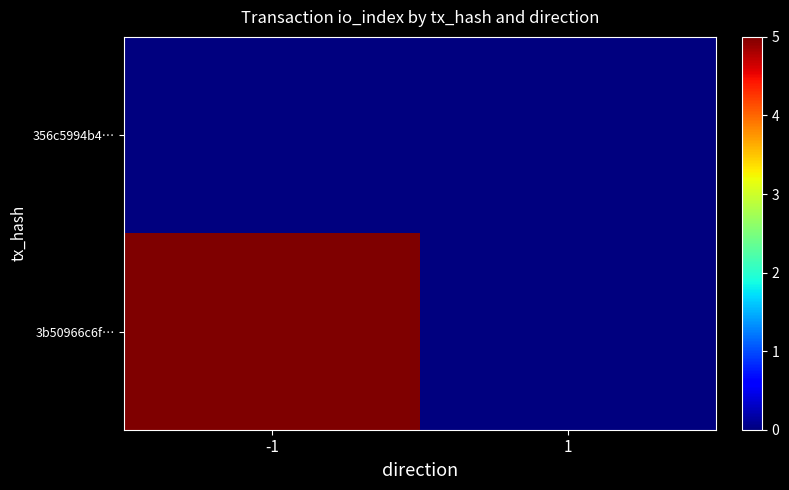

Count the number of categories in the chart.

2